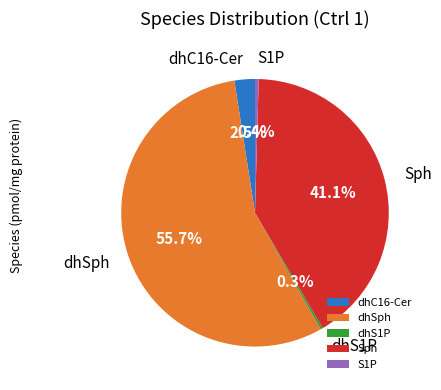

What portion of the pie excludes dhC16-Cer?

97.5%